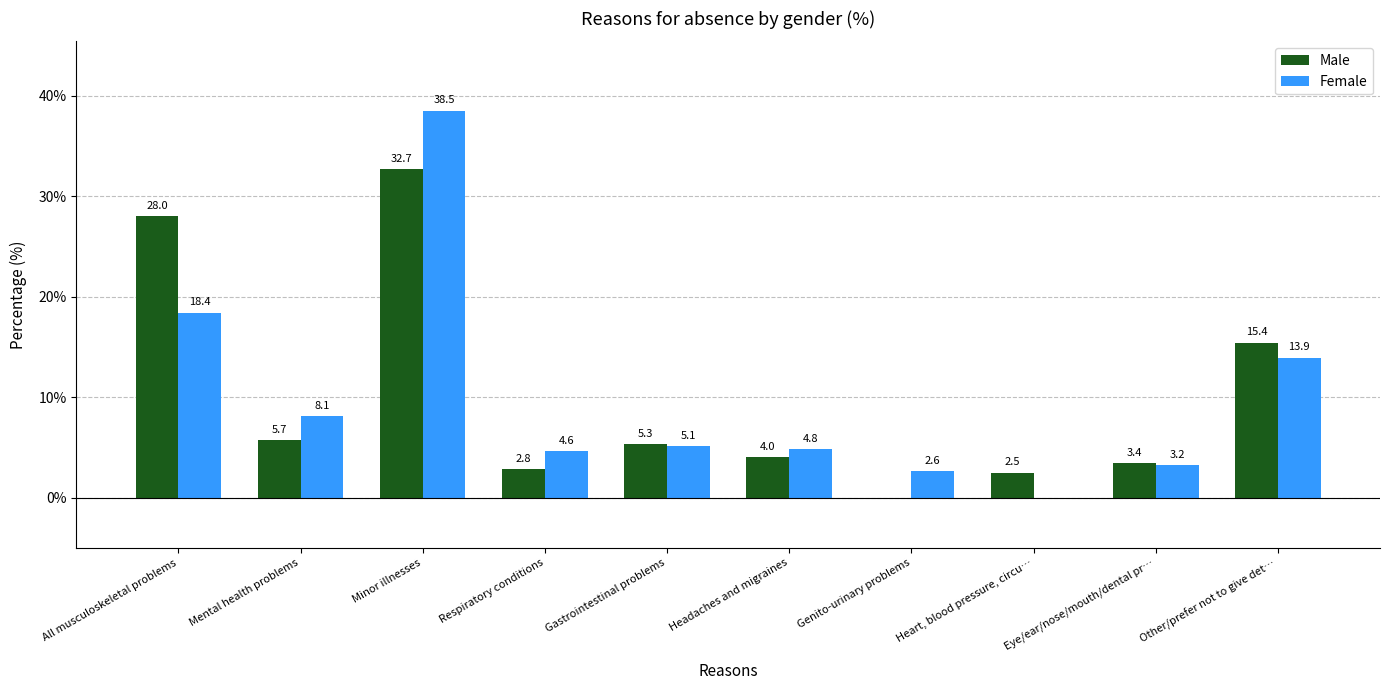

What is the difference between the Male values at Respiratory conditions and Heart, blood pressure, circu…?

0.3